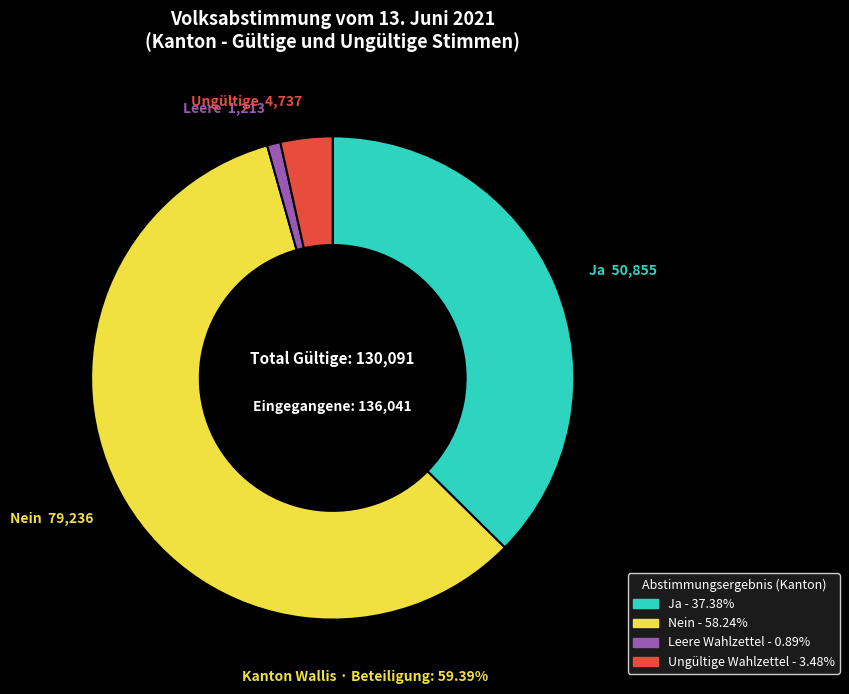

Is it true that Ungültige Wahlzettel is 17% of the pie?

False